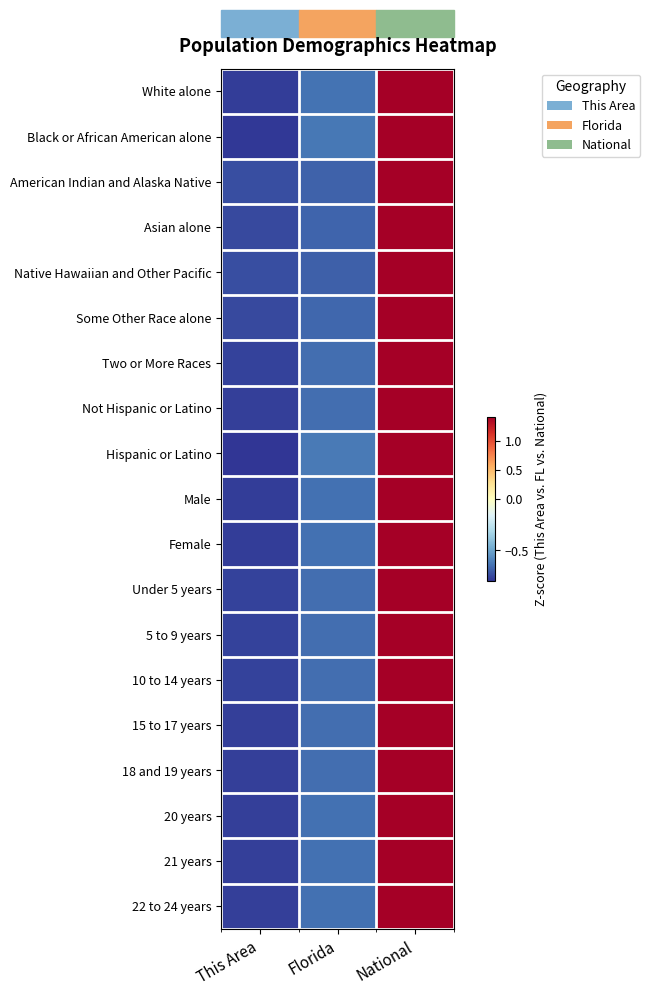

At how many categories does at least one series exceed 0?

1